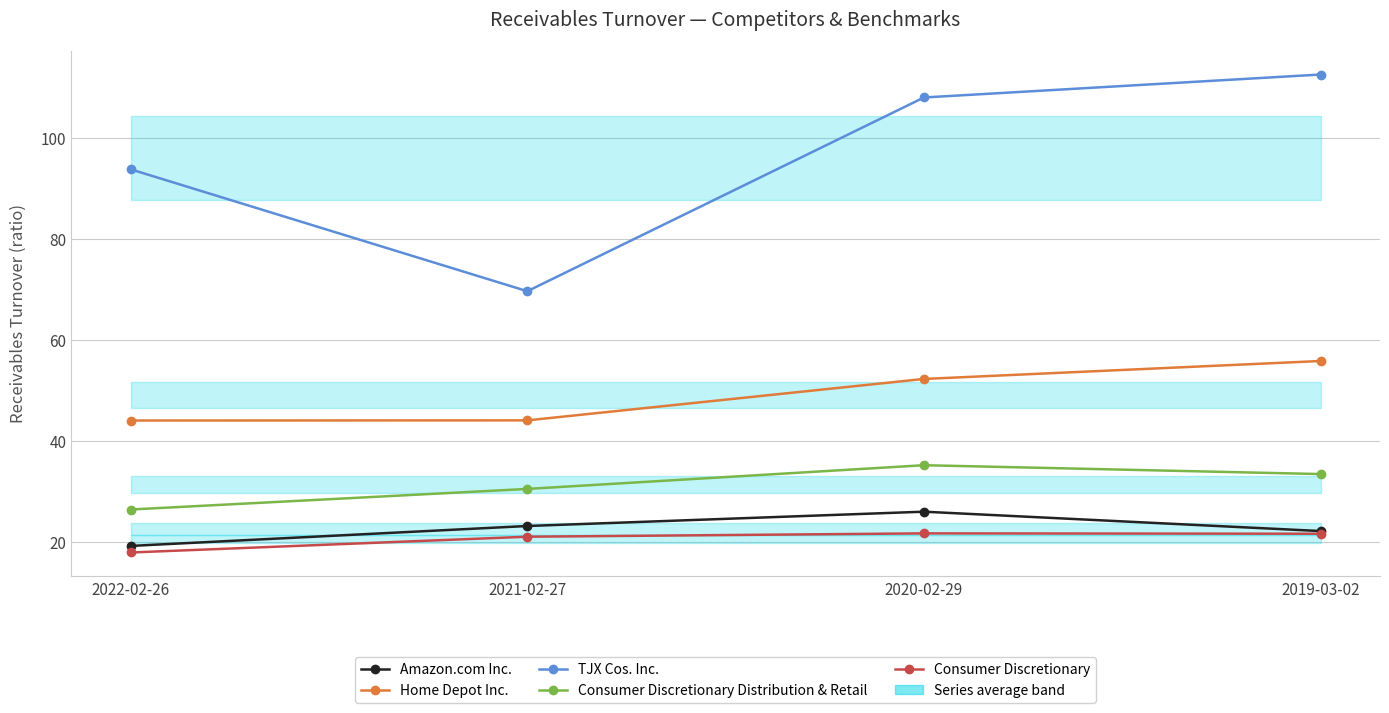

What is the minimum value shown in the chart?

18.0